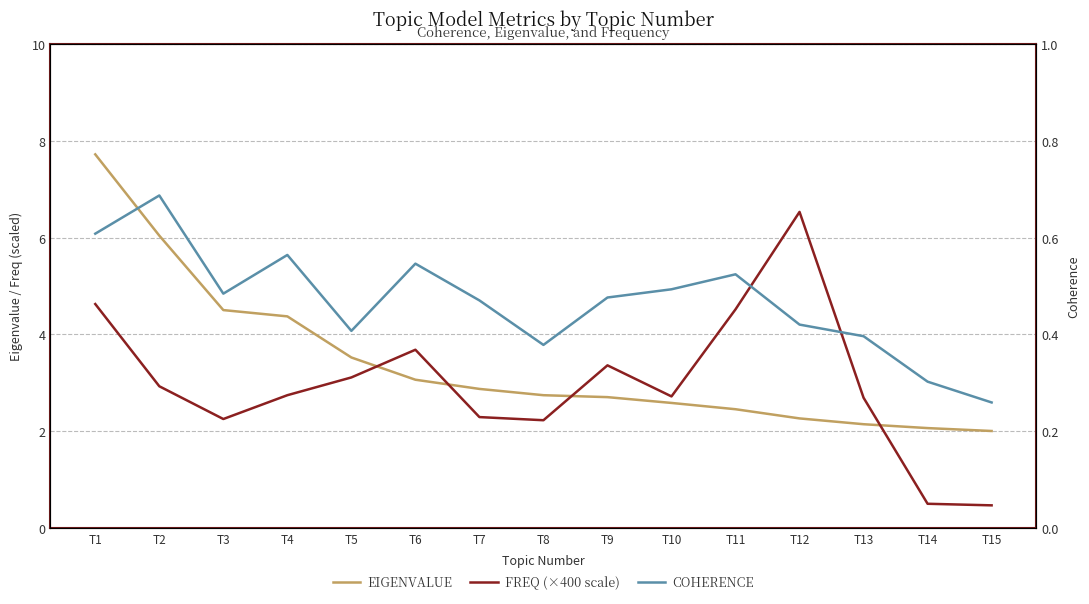

True or false: EIGENVALUE and COHERENCE cross at least once.

False